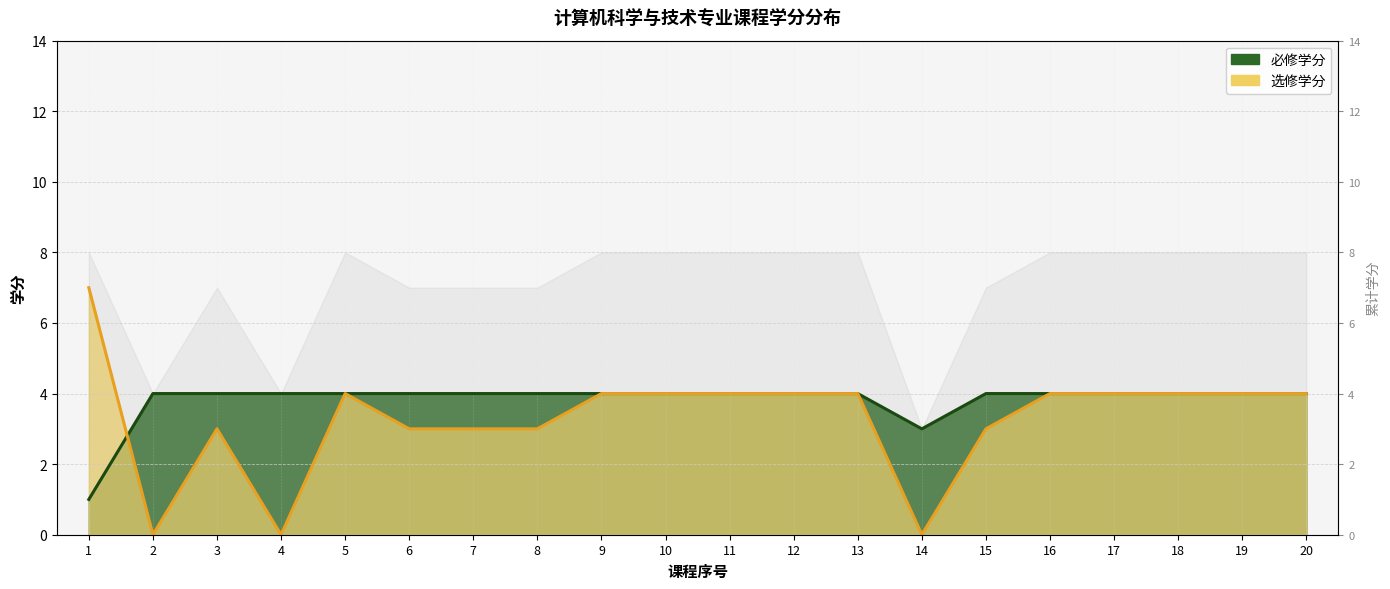

List the series in order of their peak value, lowest first.

必修学分, 选修学分